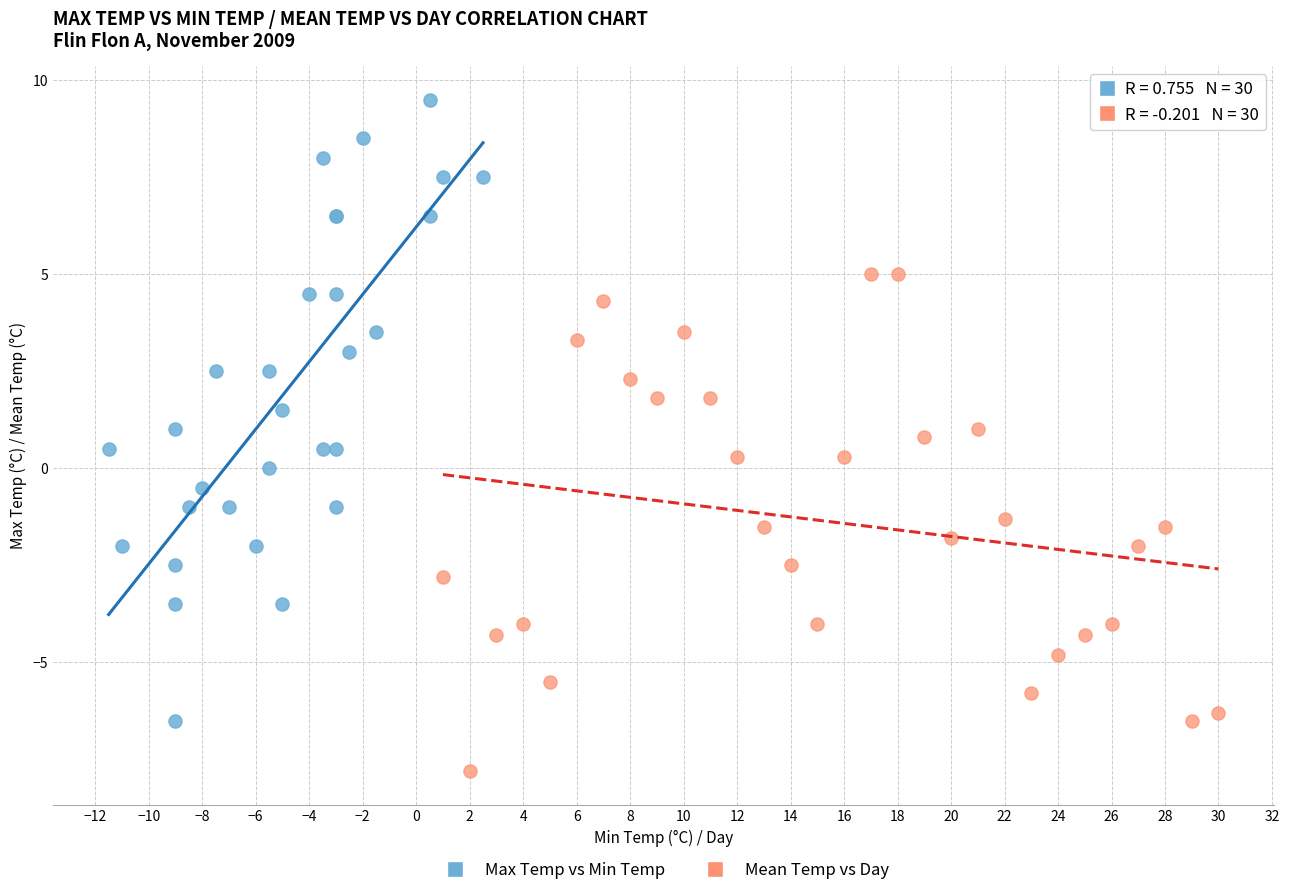

What are all the series names shown in the legend?

Max Temp vs Min Temp, Mean Temp vs Day